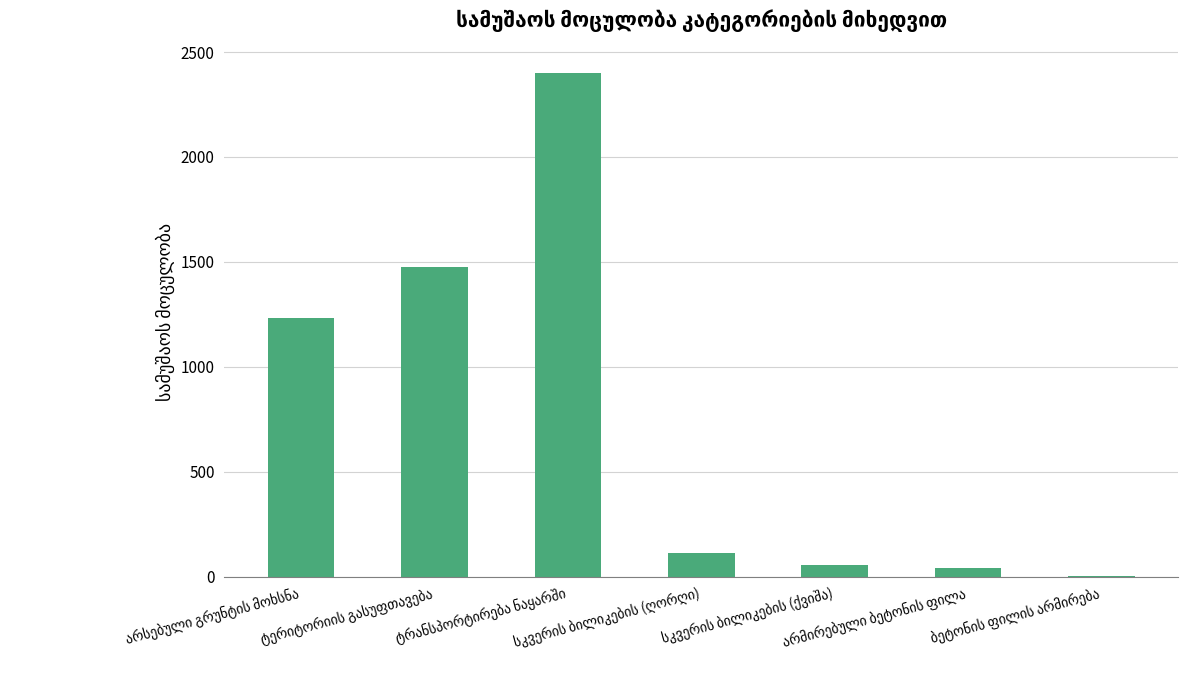

What is the sum of all values?

5311.7